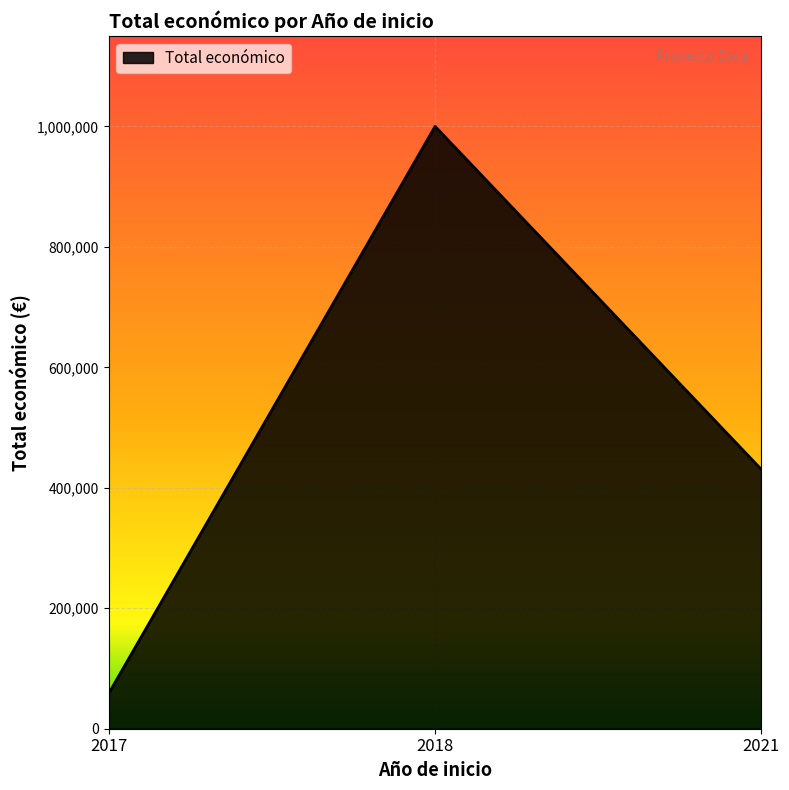

Reading right to left, list all the values displayed in this chart.

430411	999992	58912